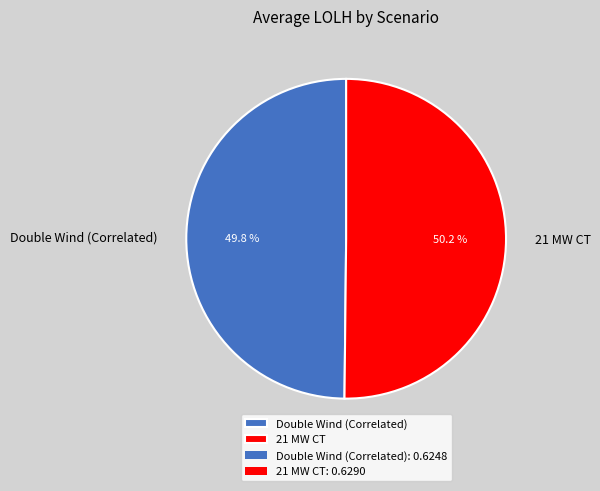

Does any single category account for the majority?

Yes